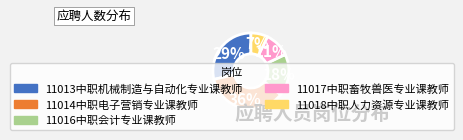

Which slice is the smallest?

11018中职人力资源专业课教师